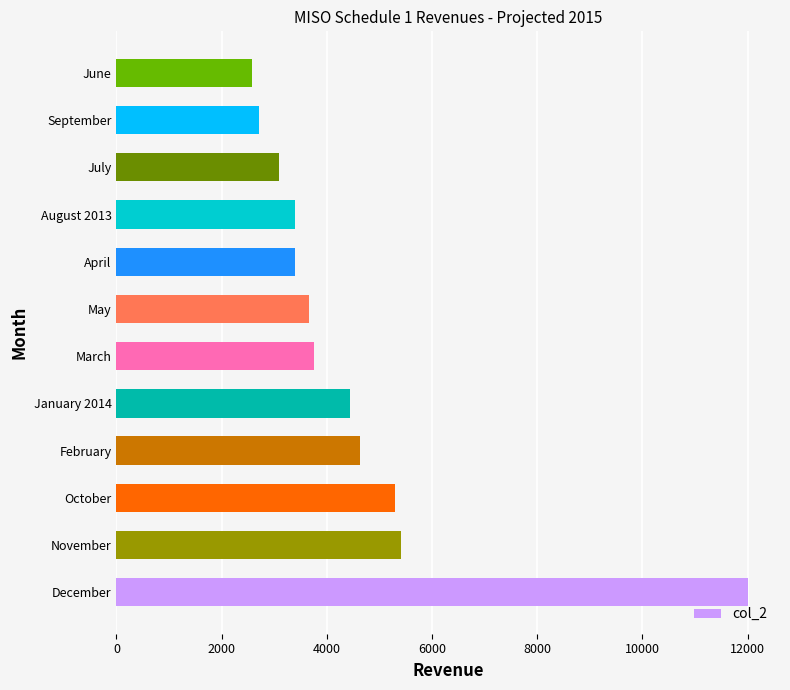

Is it true that the value at January 2014 is 2021?

False